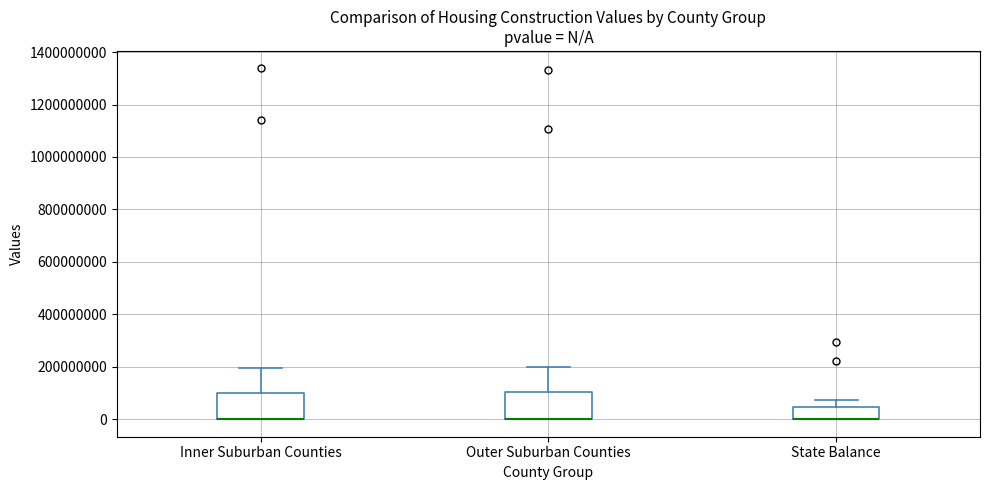

Reading left to right, transcribe this box plot: for each box, give where its median line is, the range the box spans, and where its two whiskers end, as read against the y-axis. The values are not printed on the chart, so give them approximately, as read against the axis.

Inner Suburban Counties: median 0 (drawn on the box's lower edge), box 0 to 100000000, whiskers 0 to 200000000
Outer Suburban Counties: median 0 (drawn on the box's lower edge), box 0 to 100000000, whiskers 0 to 200000000
State Balance: median 0 (drawn on the box's lower edge), box 0 to 40000000, whiskers 0 to 80000000